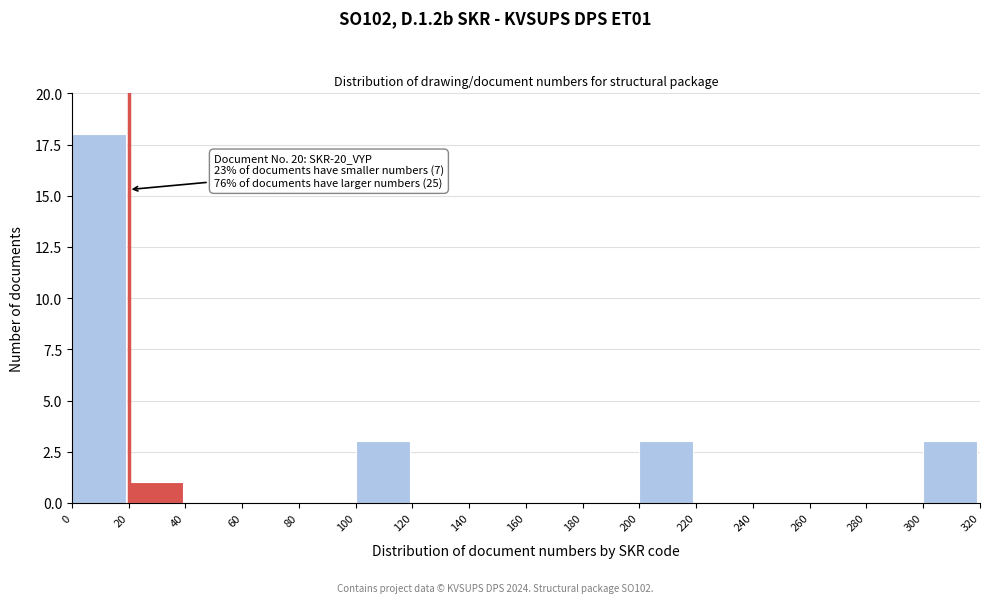

Over which range of the x-axis is the bar tallest?

0 to 20